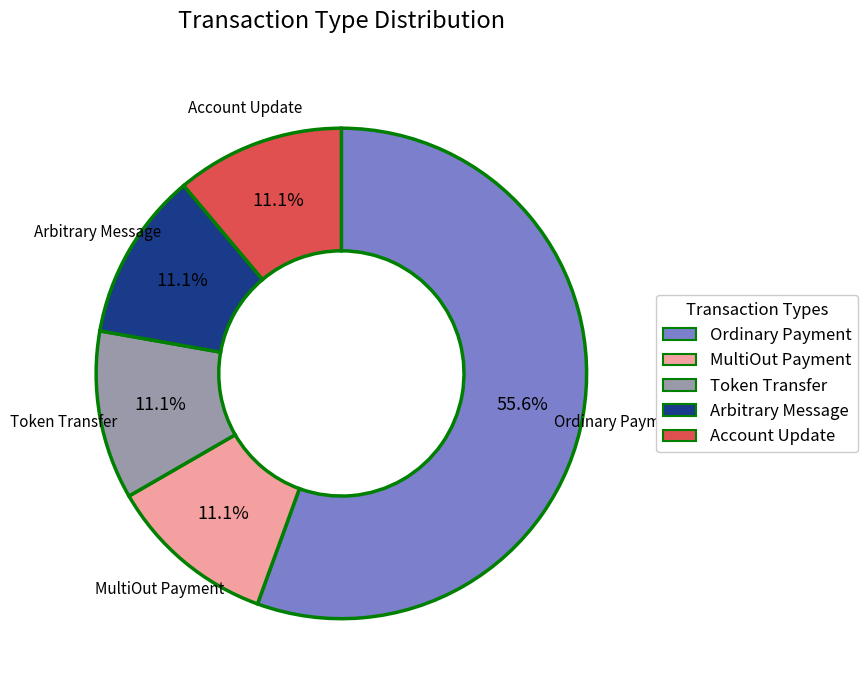

Approximately how many times larger is the value at Arbitrary Message compared to Account Update?

1.0